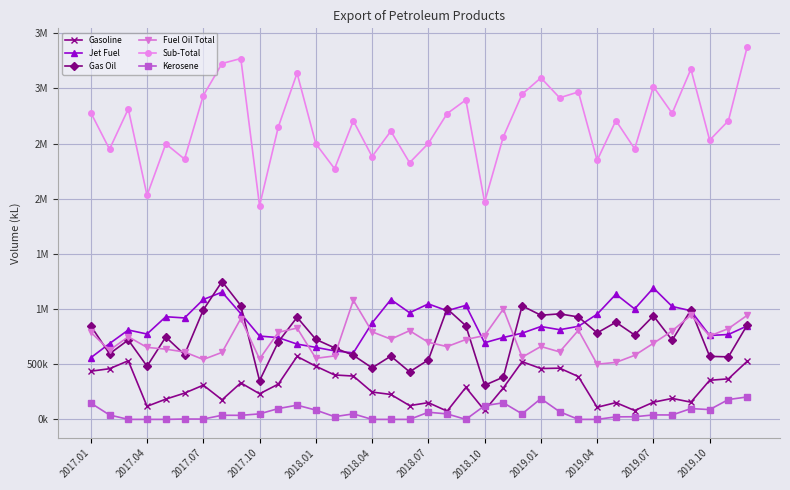

Which series has the largest total across all categories?

Sub-Total